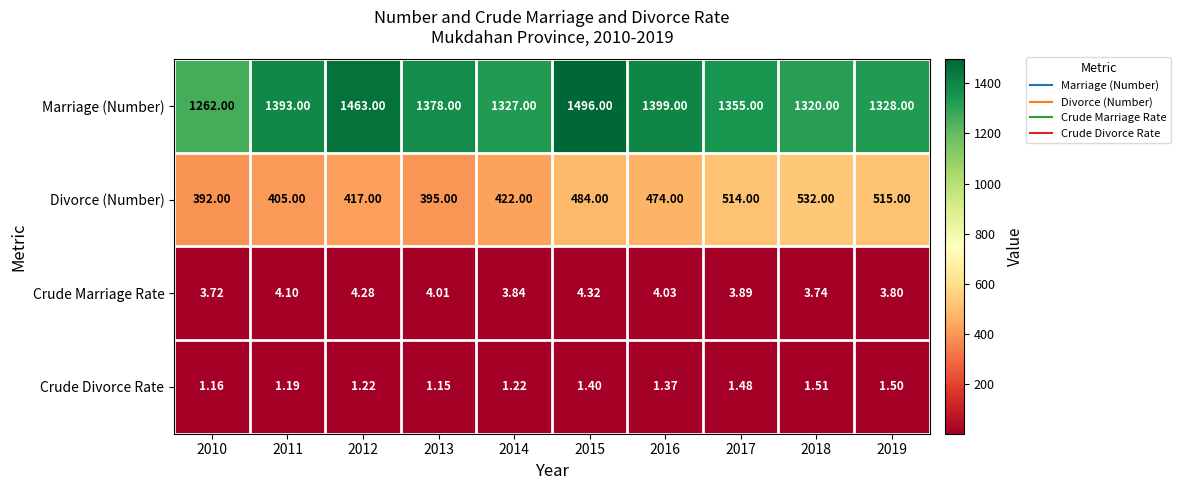

Which label corresponds to the smallest value in the chart?

2013